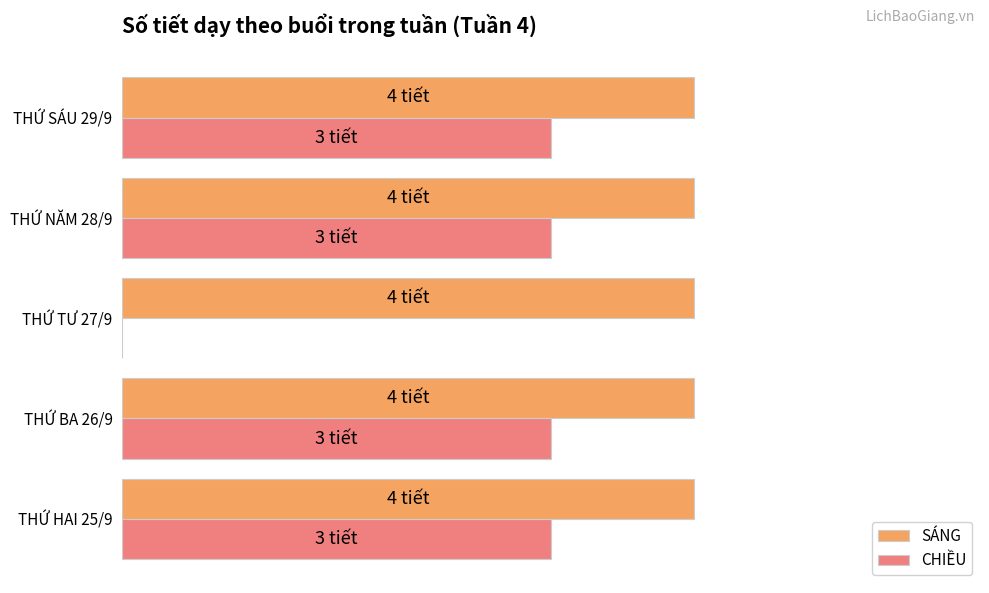

What is the highest value of the CHIỀU series?

3.0